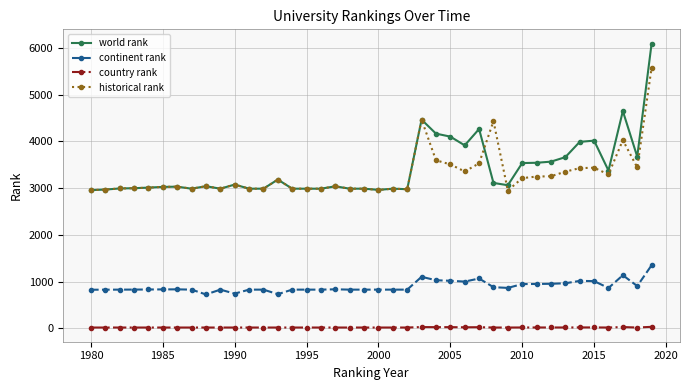

True or false: historical rank and country rank cross at least once.

False